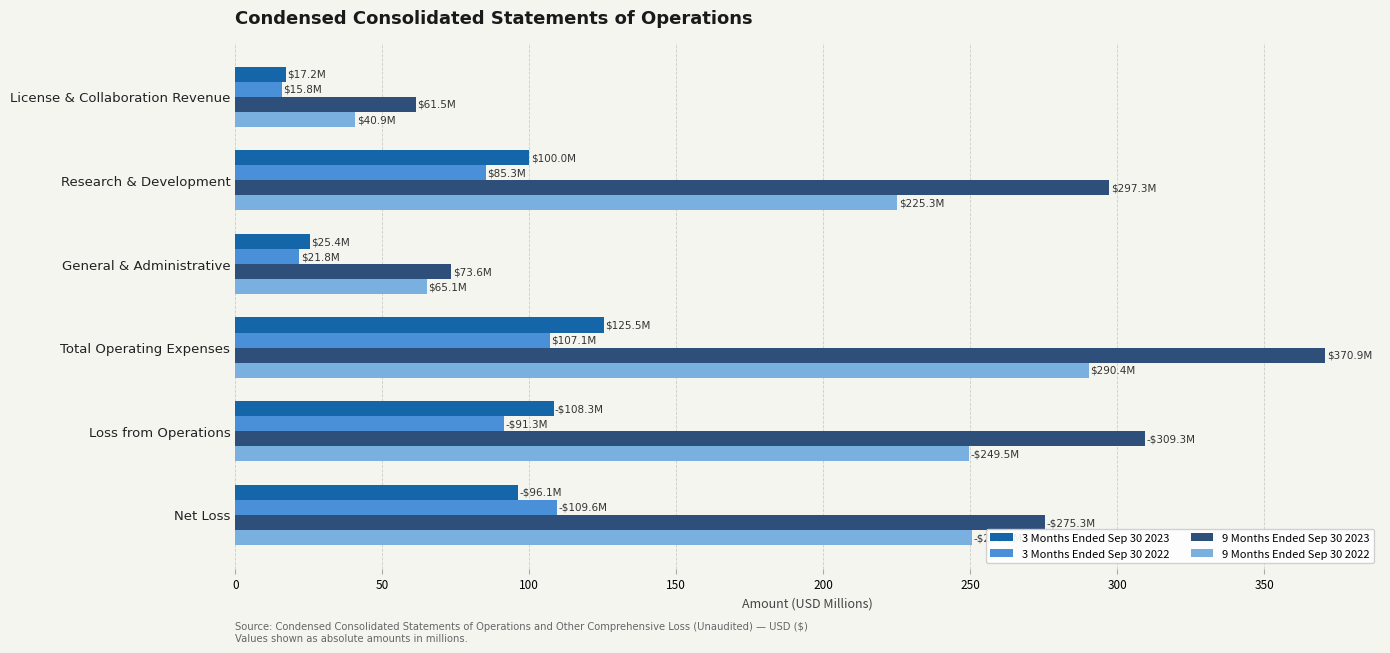

At which label does 3 Months Ended Sep 30 2023 reach its peak?

Total Operating Expenses